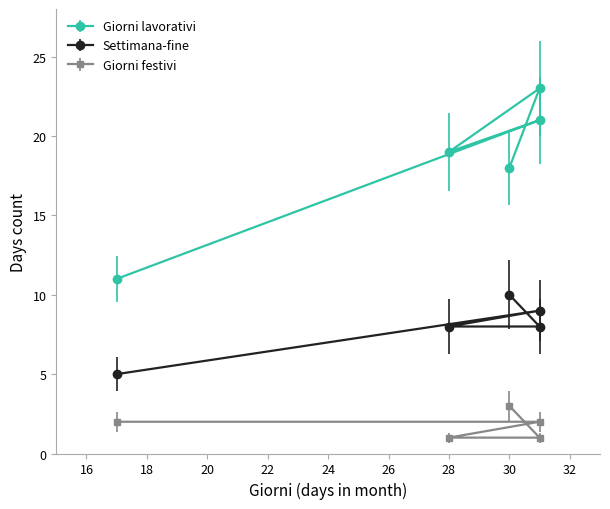

What is the difference between the maximum and second lowest values in the Giorni lavorativi series?

5